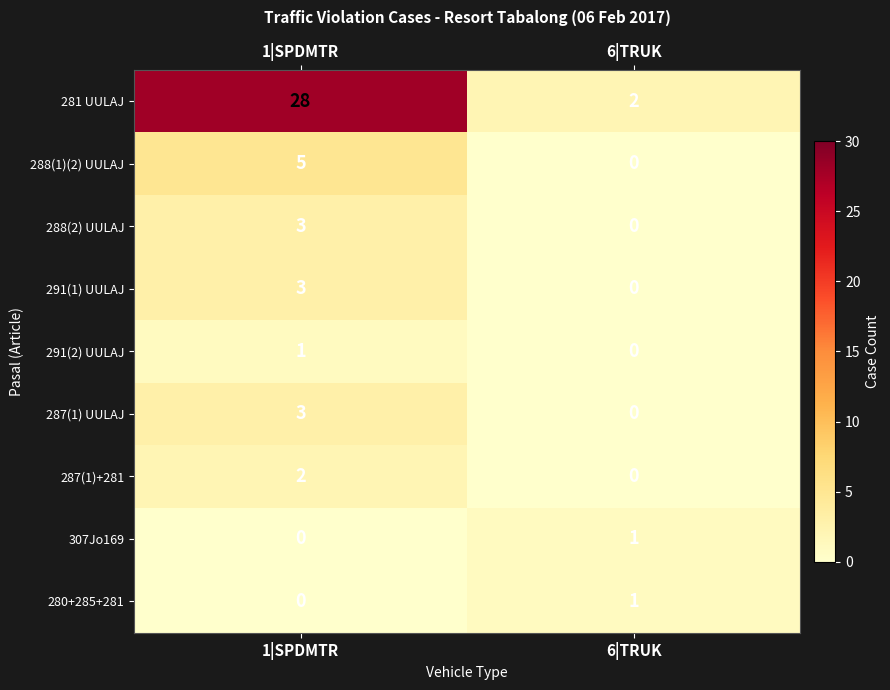

What is the total value across all series at 6|TRUK?

4